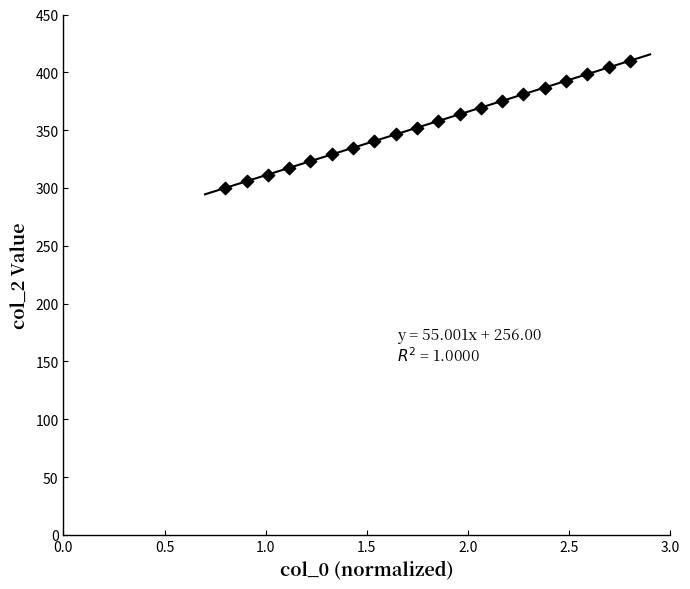

What is the range of Y values (max minus min)?

110.0